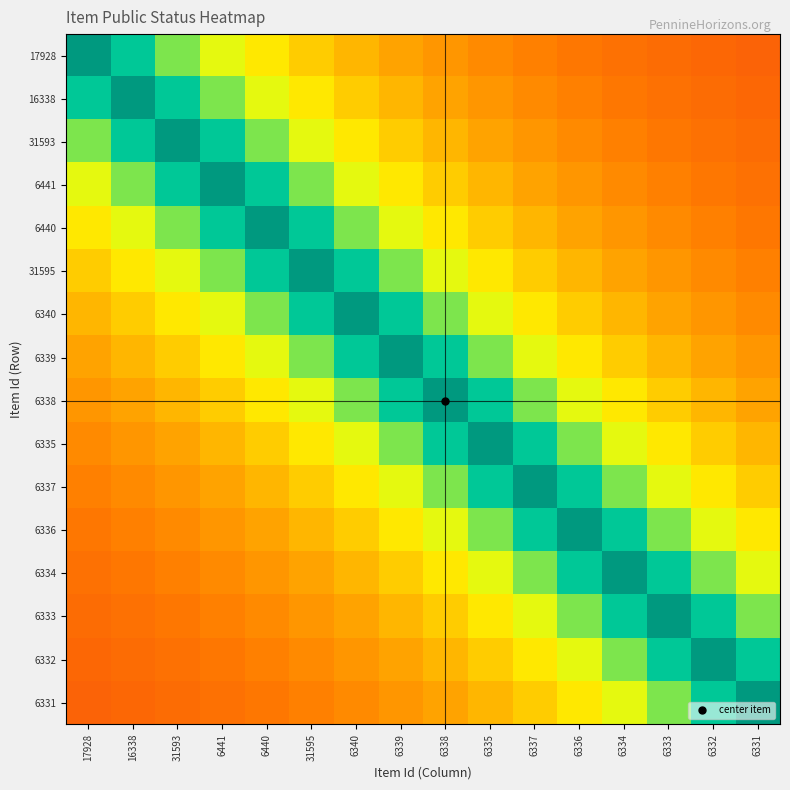

Which has a higher value, 6440 or 6336?

6440